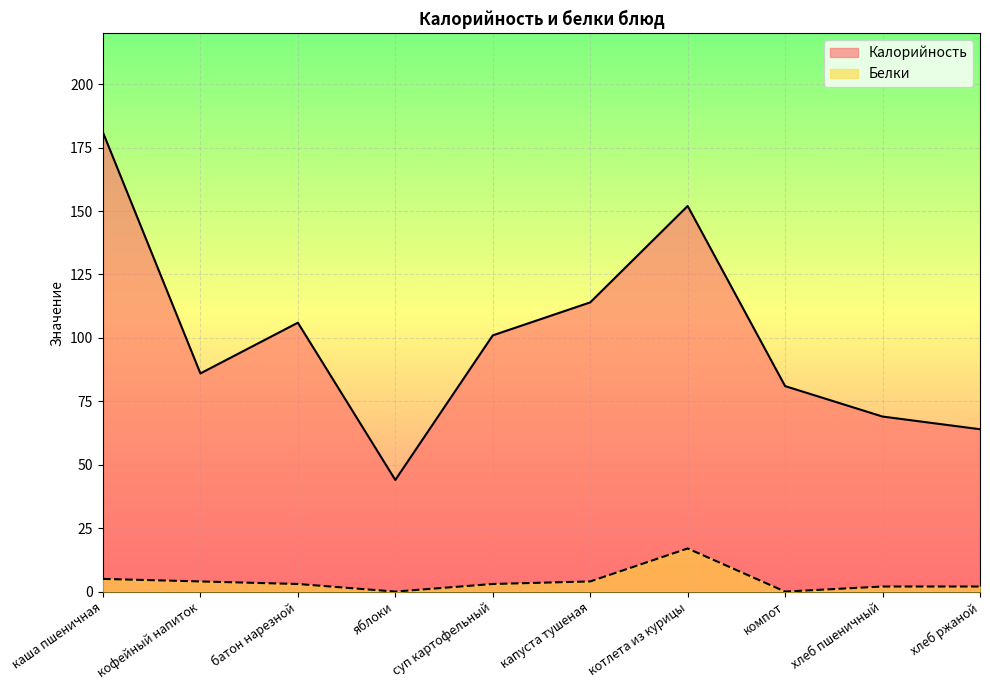

True or false: Белки has more than 0 points higher than both neighbors.

True